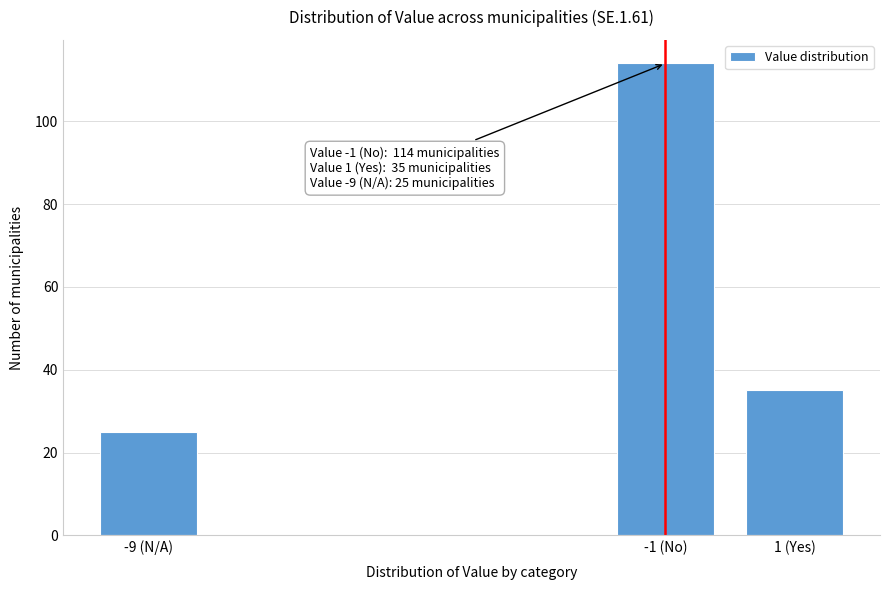

Reading left to right, list all the values displayed in this chart.

25	114	35